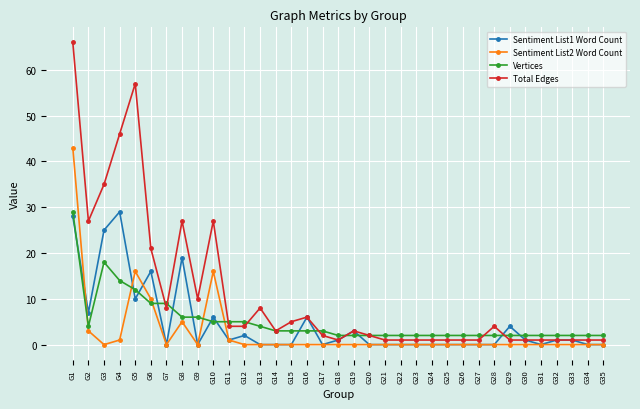

At which label is Total Edges closest to 33?

G3